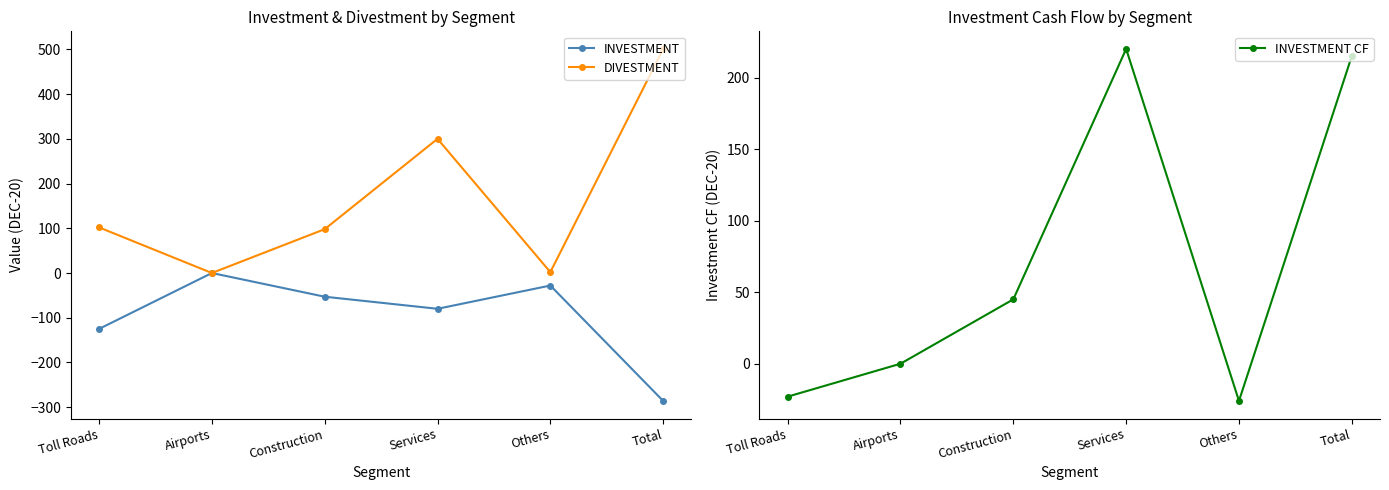

How many interior local peaks does the DIVESTMENT series have?

1